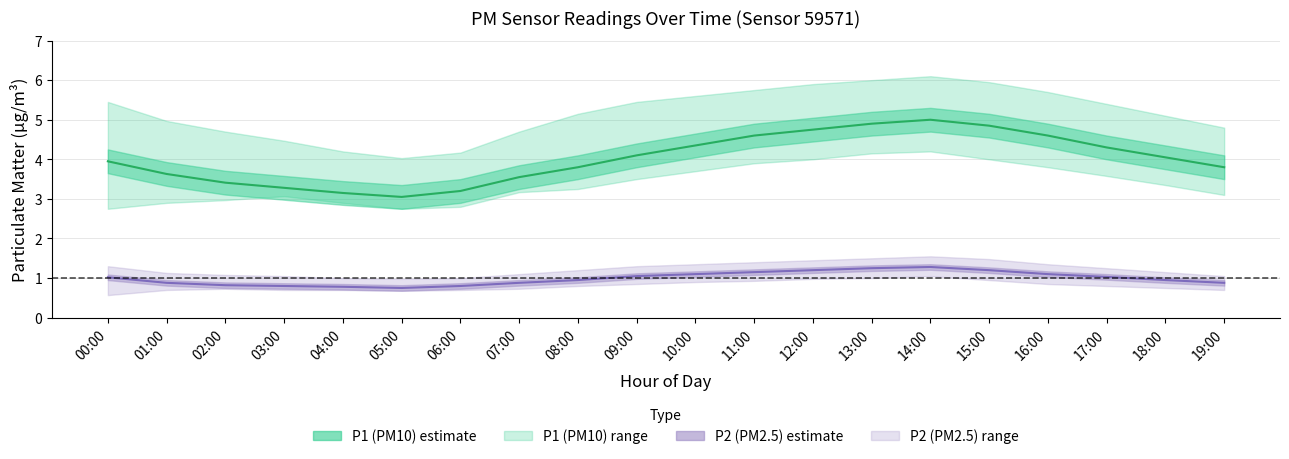

Reading right to left, list all the values displayed in this chart.

P1 (PM10) mean: 19:00=3.8	18:00=4.0	17:00=4.3	16:00=4.6	15:00=4.8	14:00=5.0	13:00=4.9	12:00=4.8	11:00=4.6	10:00=4.3	09:00=4.1	08:00=3.8	07:00=3.5	06:00=3.2	05:00=3.0	04:00=3.1	03:00=3.3	02:00=3.4	01:00=3.6	00:00=4.0
P2 (PM2.5) mean: 19:00=0.9	18:00=0.9	17:00=1.0	16:00=1.1	15:00=1.2	14:00=1.3	13:00=1.2	12:00=1.2	11:00=1.1	10:00=1.1	09:00=1.1	08:00=0.9	07:00=0.9	06:00=0.8	05:00=0.8	04:00=0.8	03:00=0.8	02:00=0.8	01:00=0.9	00:00=1.0